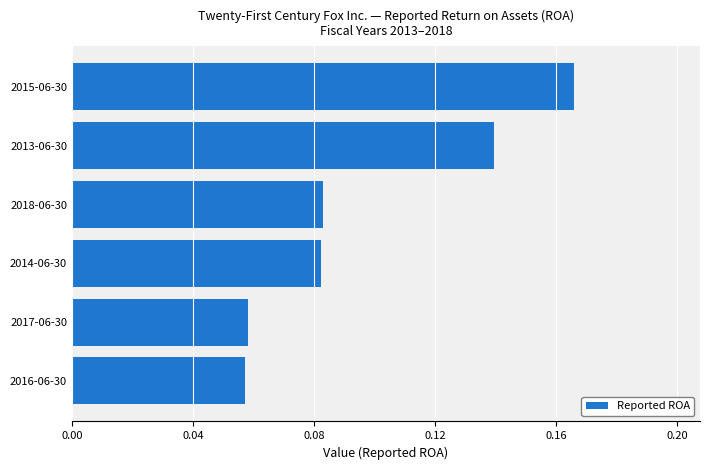

What is the change in value from 2017-06-30 to 2013-06-30?

+0.1